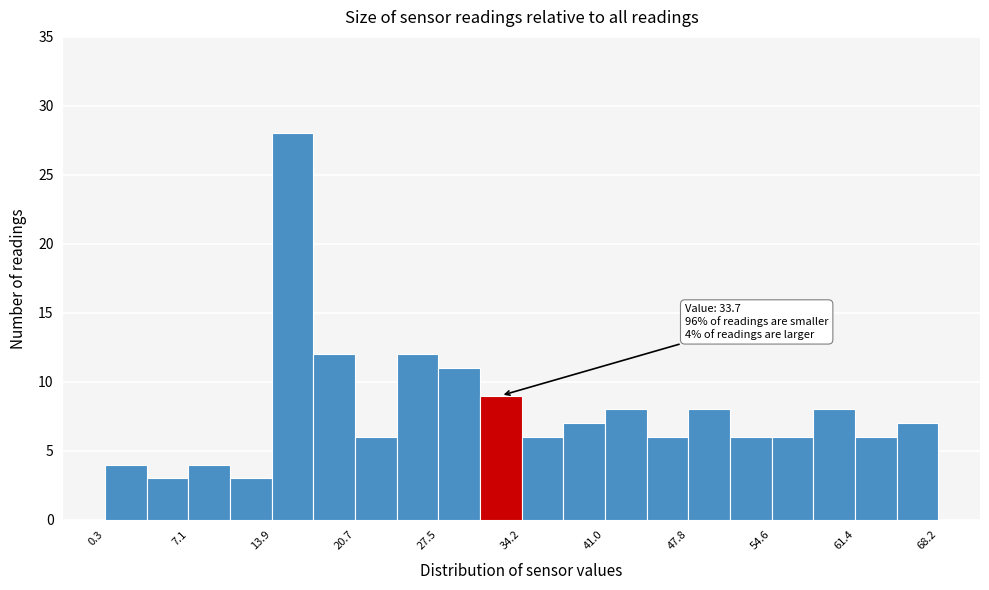

Around what value on the x-axis is the tallest bar? Give the approximate position of its centre, as read against the axis.

16